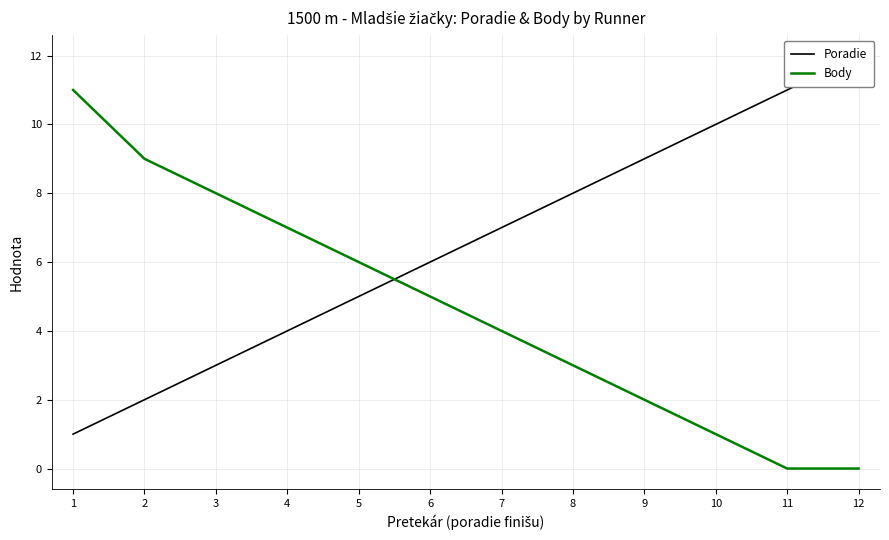

List the labels in order of Body value, largest first.

1, 2, 3, 4, 5, 6, 7, 8, 9, 10, 11, 12